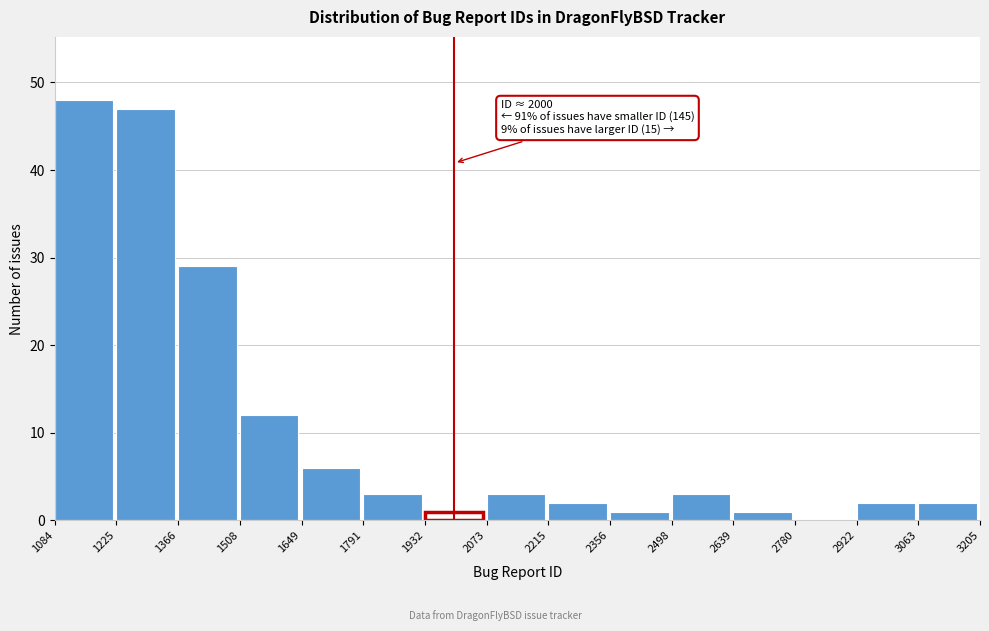

Over which range of the x-axis is the bar tallest?

1084 to 1225